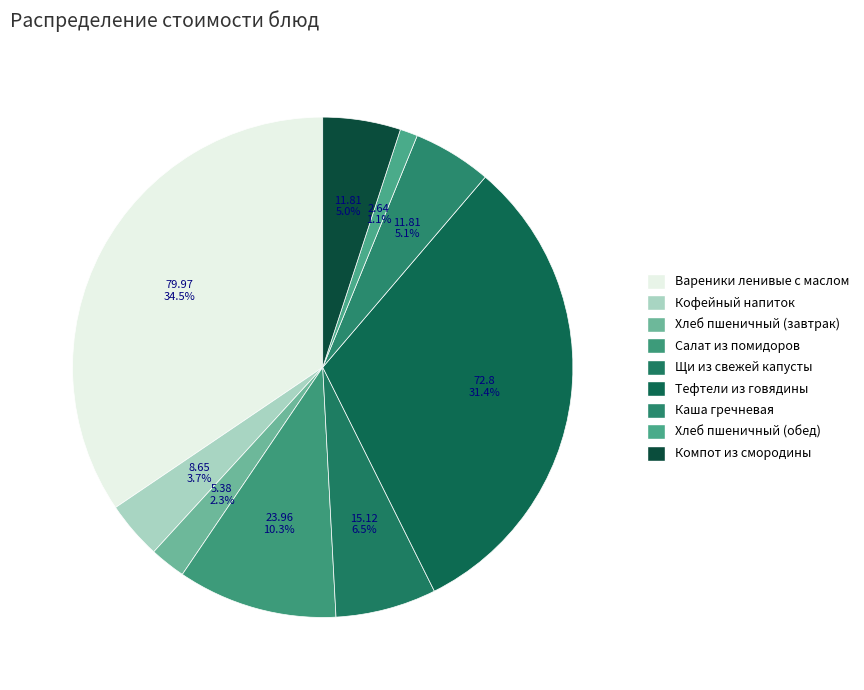

What is the change in value from Кофейный напиток to Тефтели из говядины?

+64.1